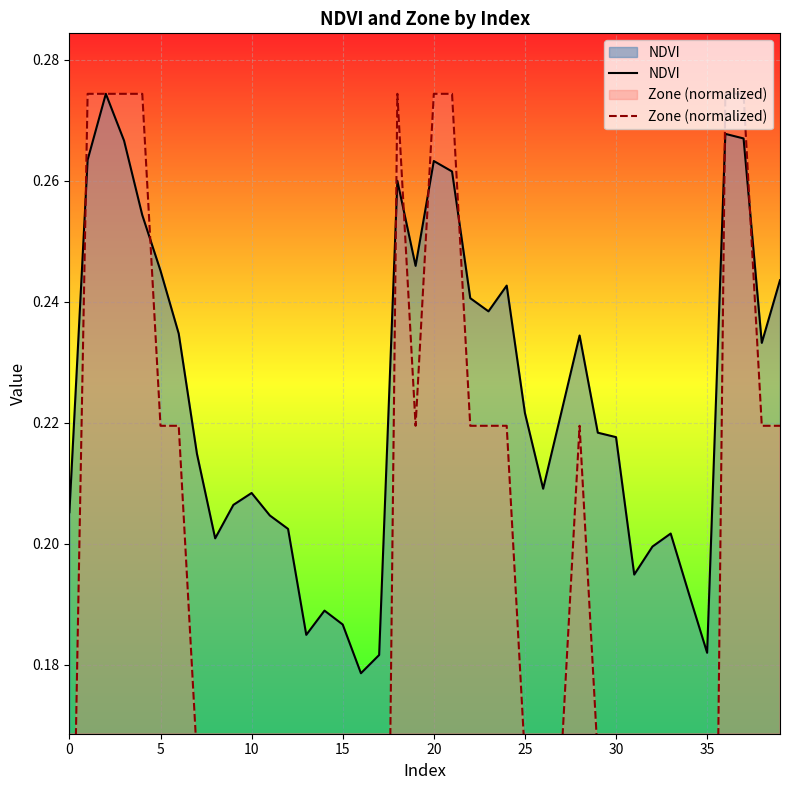

The value of NDVI at 0 is 0.1. True or false?

False